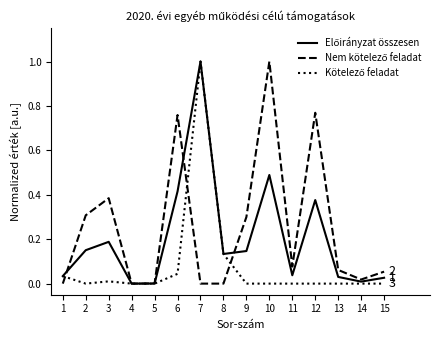

At which category is the sum across all series the highest?

7